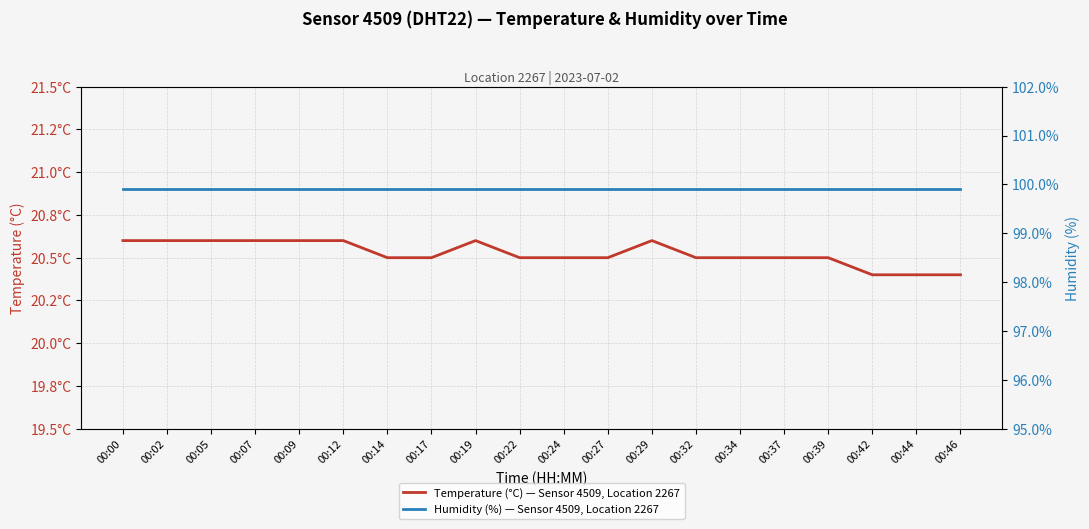

How many lines are shown in the chart?

2